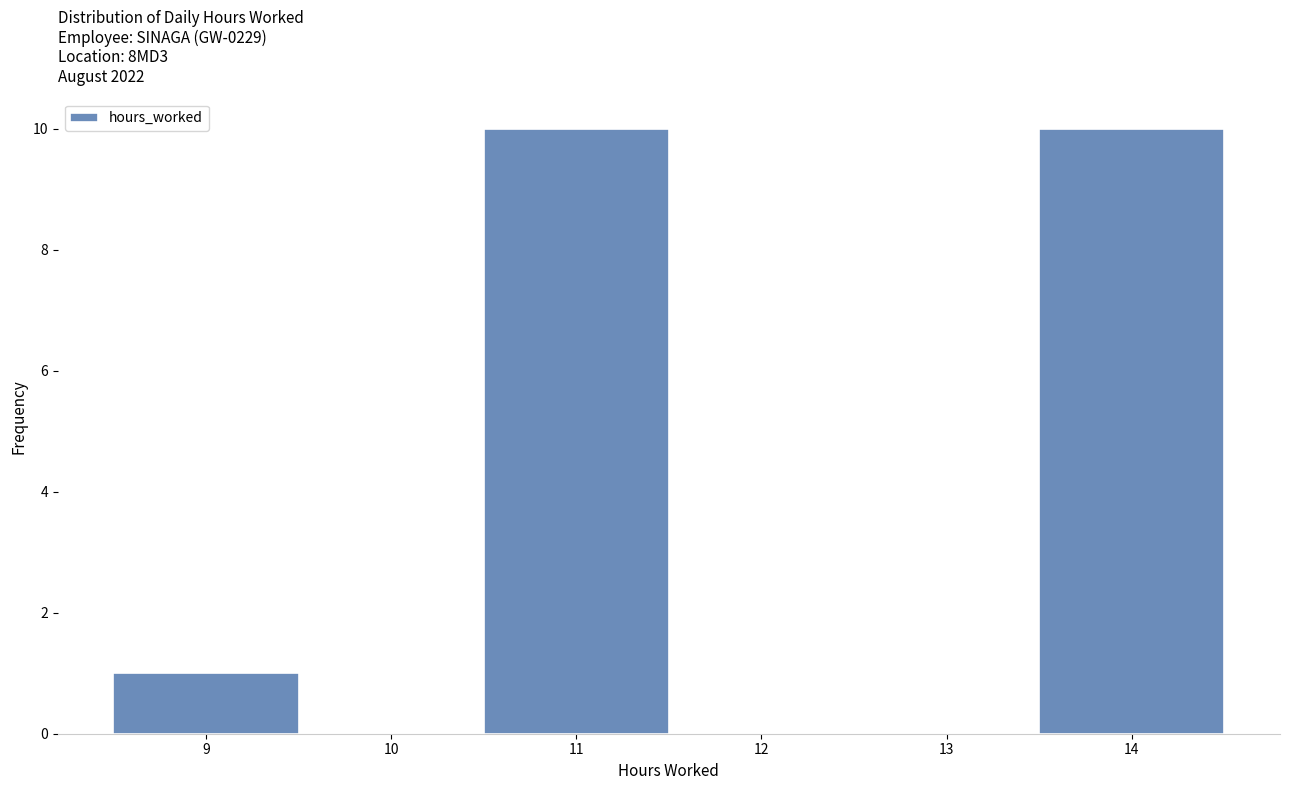

Reading left to right, transcribe this chart: for each bar, give the range it covers on the x-axis and its height. The values are not printed on the chart, so give them approximately, as read against the axis.

8.5 to 9.5: 1
9.5 to 10.5: 0
10.5 to 11.5: 10
11.5 to 12.5: 0
12.5 to 13.5: 0
13.5 to 14.5: 10